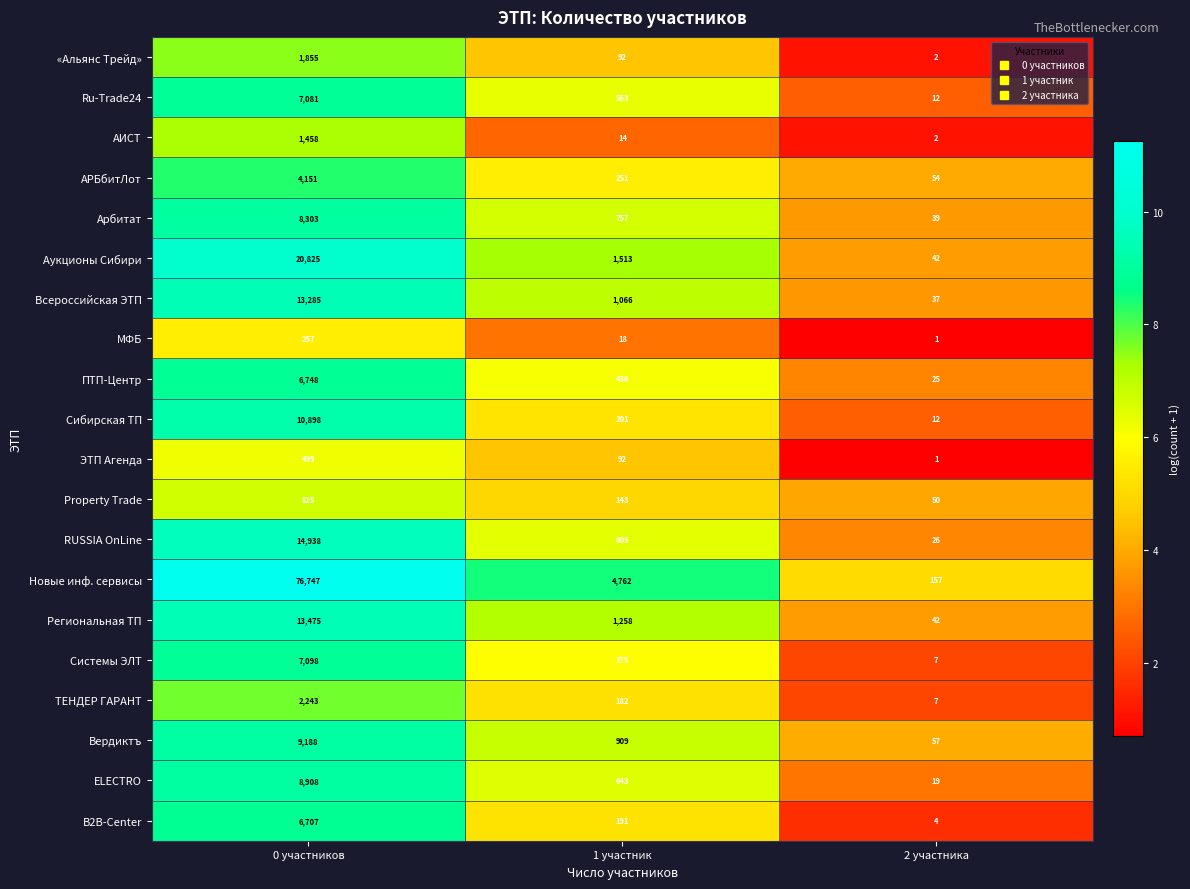

What is the minimum value shown in the chart?

1